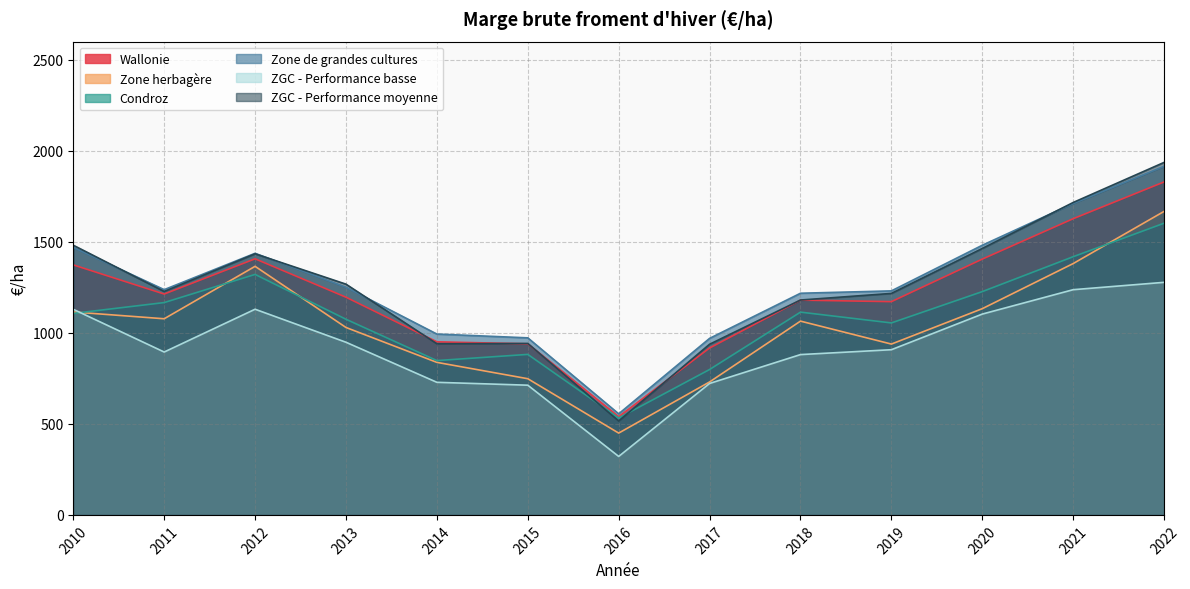

How many values in the Wallonie series are below 1195?

6